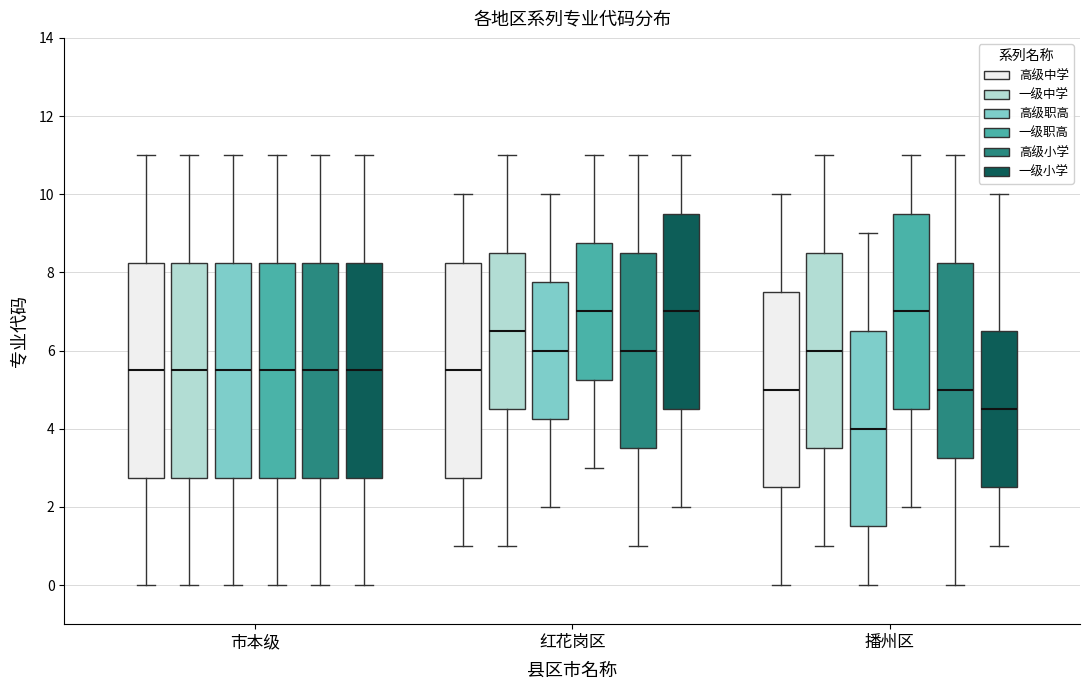

Where does the median line of the box for 市本级 (高级中学) sit on the y-axis? The values are not printed on the chart, so give them approximately, as read against the axis.

5.6